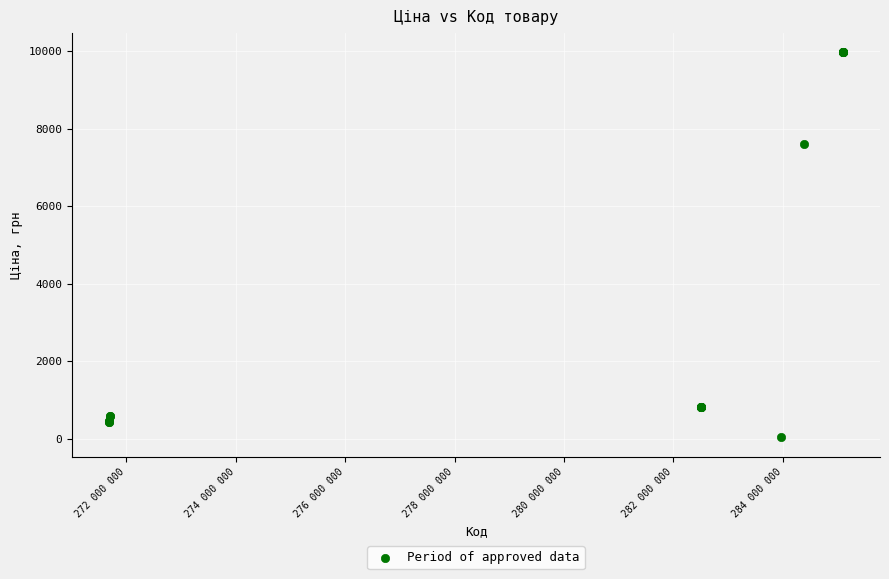

What Y value in the scatter plot is closest to 5003?

7596.5